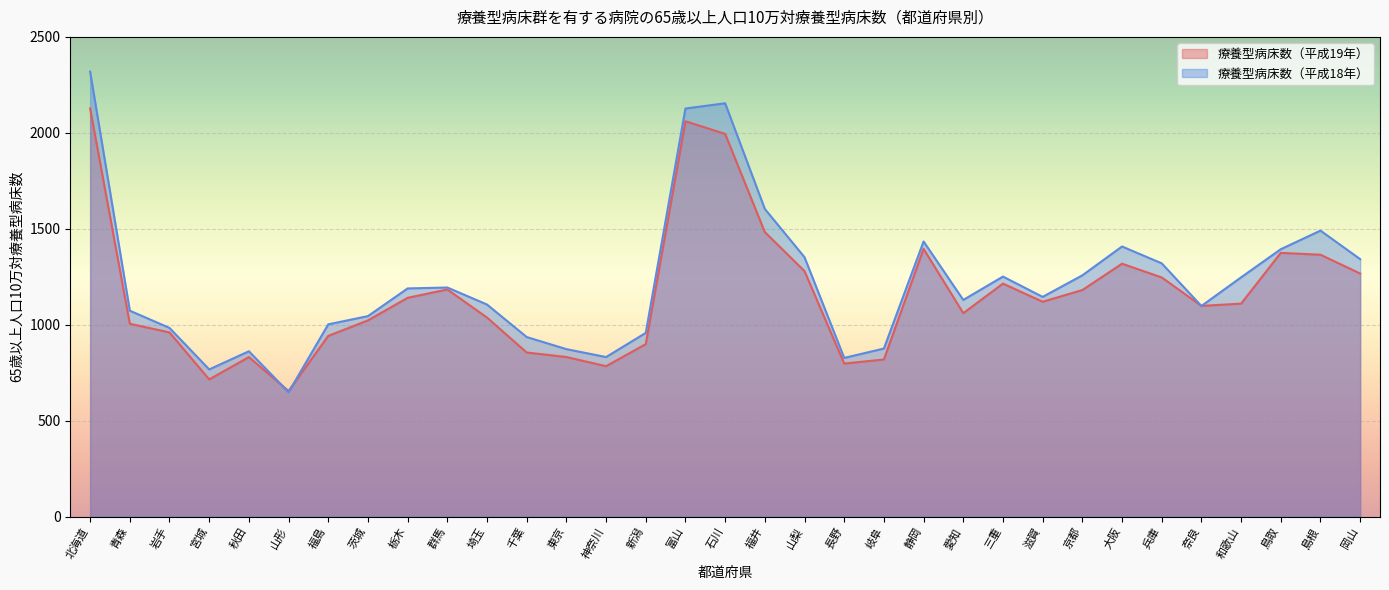

Reading right to left, list all the values displayed in this chart.

療養型病床数（平成19年）: 岡山=1266.5	島根=1364.6	鳥取=1374.2	和歌山=1109.6	奈良=1097.7	兵庫=1246.2	大阪=1317.7	京都=1180.4	滋賀=1119.4	三重=1214.0	愛知=1059.8	静岡=1395.2	岐阜=818.5	長野=797.2	山梨=1279.2	福井=1482.5	石川=1994.2	富山=2060.3	新潟=898.5	神奈川=783.5	東京=831.2	千葉=854.8	埼玉=1037.0	群馬=1183.4	栃木=1140.0	茨城=1022.2	福島=941.4	山形=654.1	秋田=830.9	宮城=714.6	岩手=959.5	青森=1004.8	北海道=2126.8
療養型病床数（平成18年）: 岡山=1341.5	島根=1490.2	鳥取=1393.3	和歌山=1246.7	奈良=1097.3	兵庫=1319.6	大阪=1407.4	京都=1257.1	滋賀=1144.8	三重=1250.6	愛知=1128.8	静岡=1433.7	岐阜=875.5	長野=826.6	山梨=1351.5	福井=1603.2	石川=2154.0	富山=2126.8	新潟=957.1	神奈川=831.1	東京=872.4	千葉=935.5	埼玉=1104.9	群馬=1193.7	栃木=1188.8	茨城=1044.5	福島=1001.7	山形=647.9	秋田=861.3	宮城=766.6	岩手=983.0	青森=1072.9	北海道=2318.6